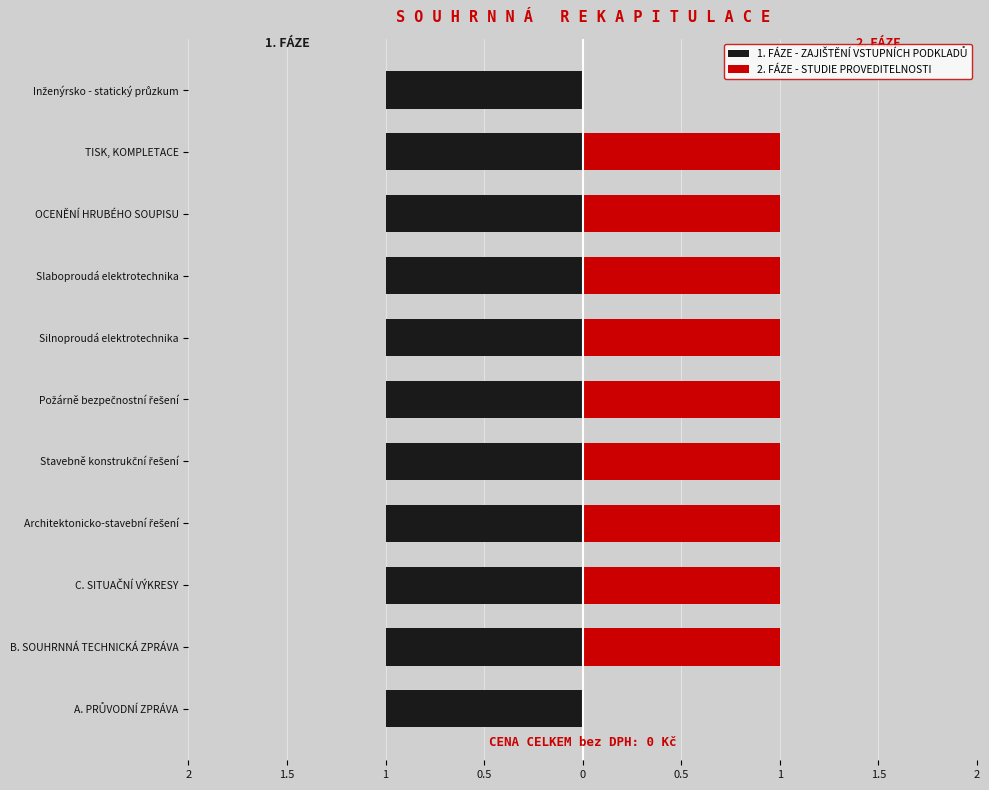

What is the approximate value of 2. FÁZE - STUDIE PROVEDITELNOSTI at C. SITUAČNÍ VÝKRESY?

1.0